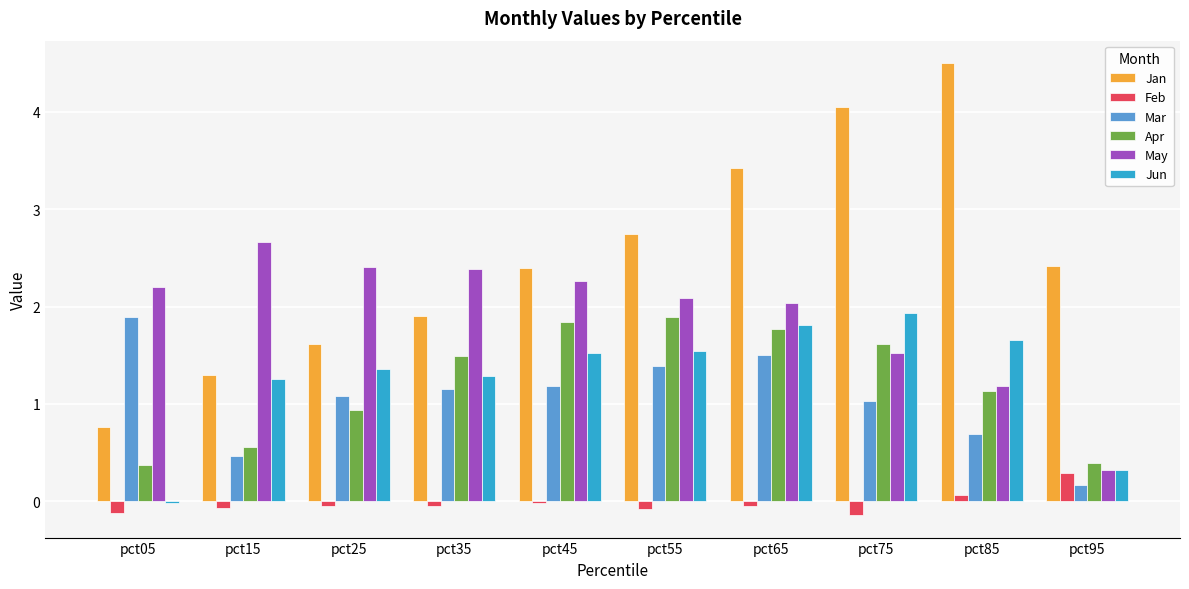

Where is May nearest to the value 1?

pct85